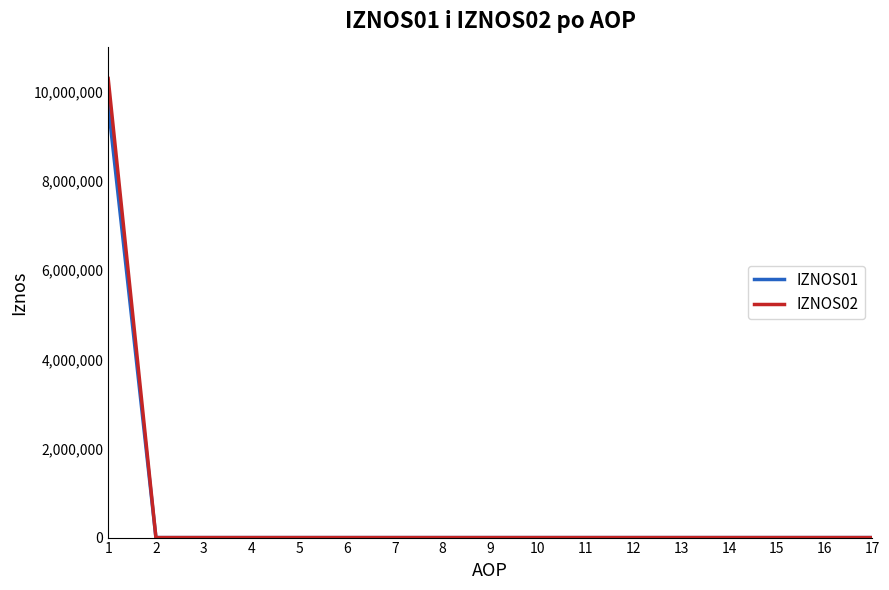

True or false: IZNOS01 has a value of 0.0 at 7.

True